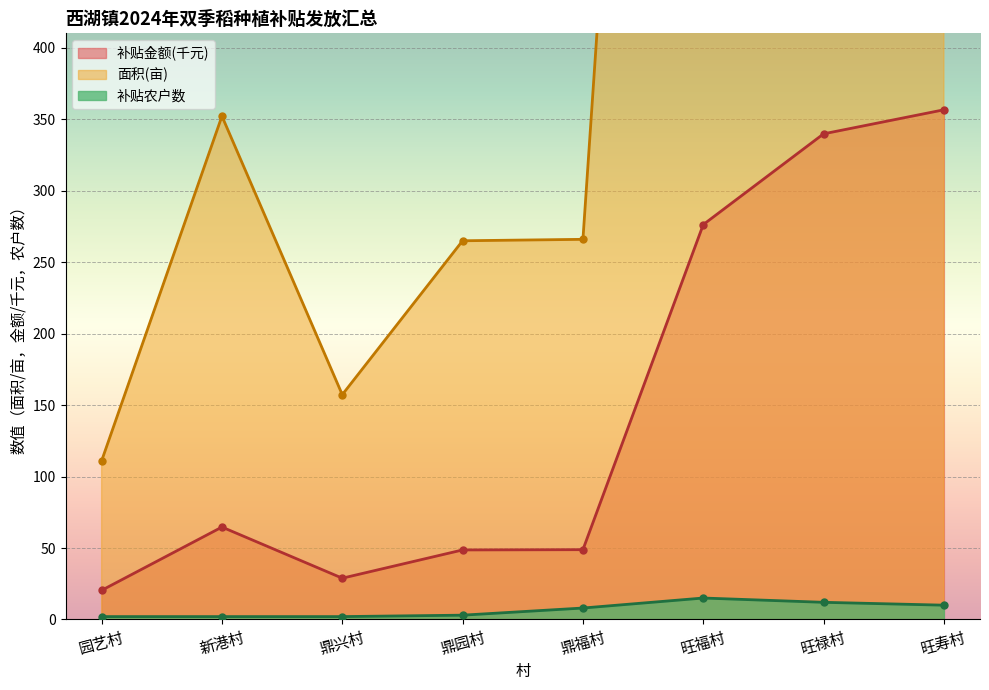

True or false: 补贴金额 has a value of 157.3 at 鼎兴村.

True